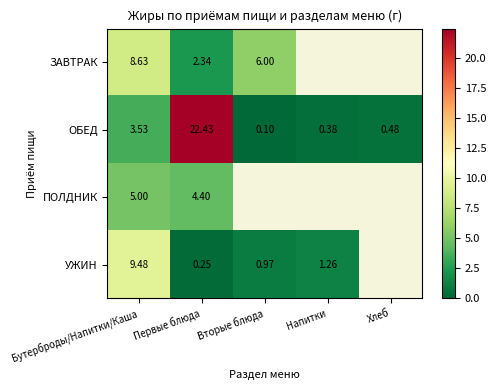

The value of ОБЕД at Напитки is 0.4. True or false?

True